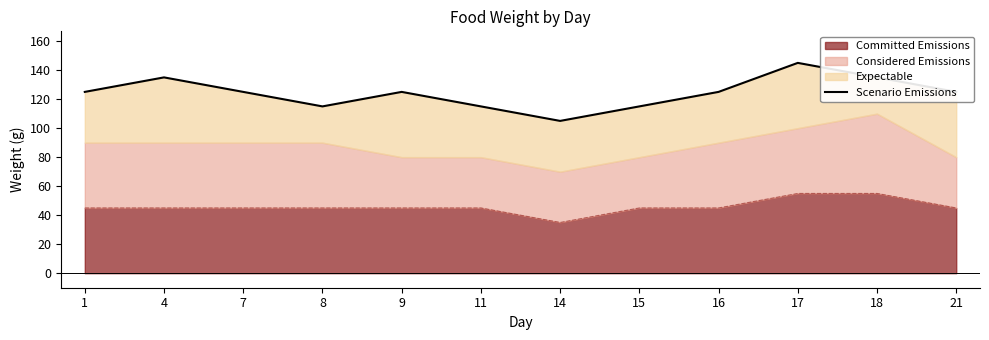

The value at 15 is 35. True or false?

False